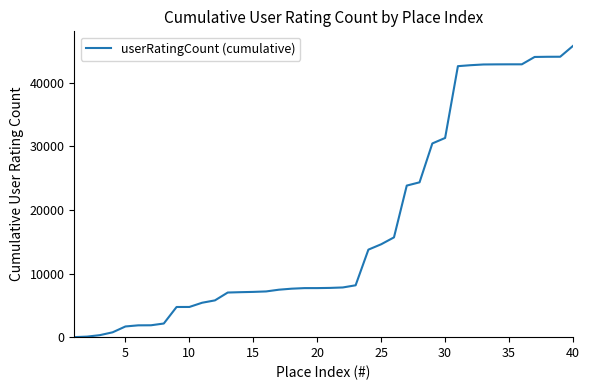

What is the greatest value displayed?

45809